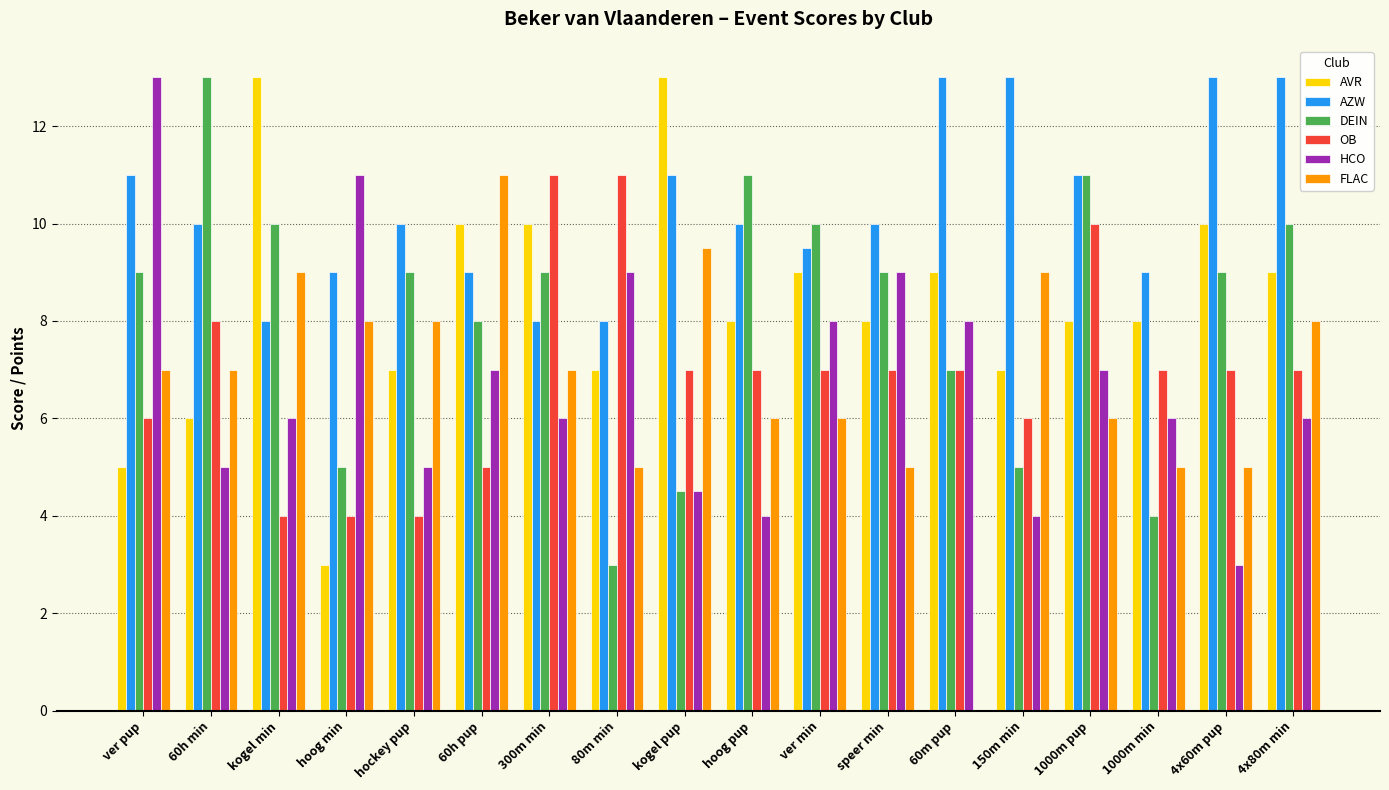

What is the greatest value displayed?

13.0